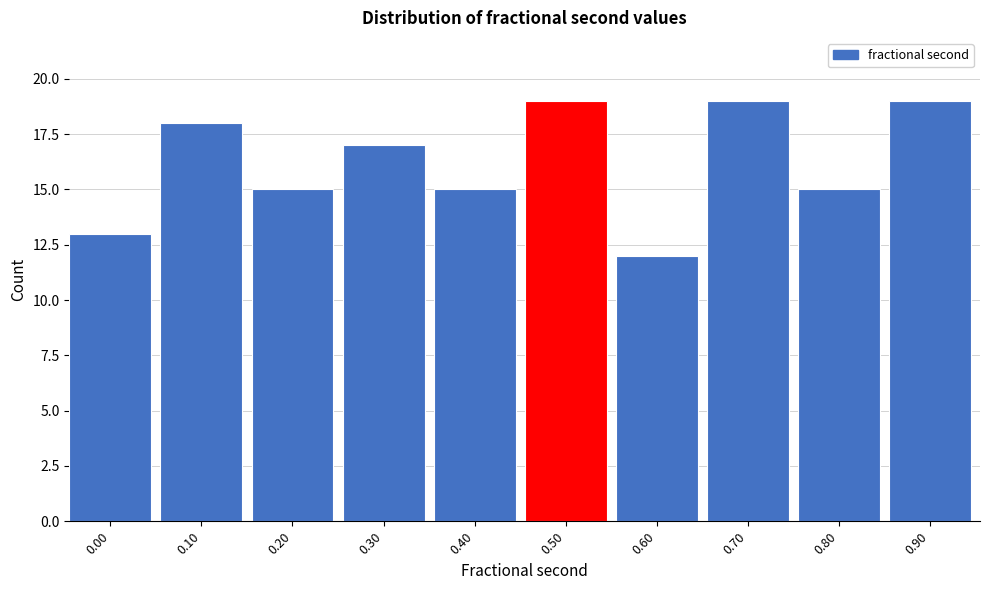

Reading left to right, list all the values displayed in this chart.

0.00=13	0.10=18	0.20=15	0.30=17	0.40=15	0.50=19	0.60=12	0.70=19	0.80=15	0.90=19